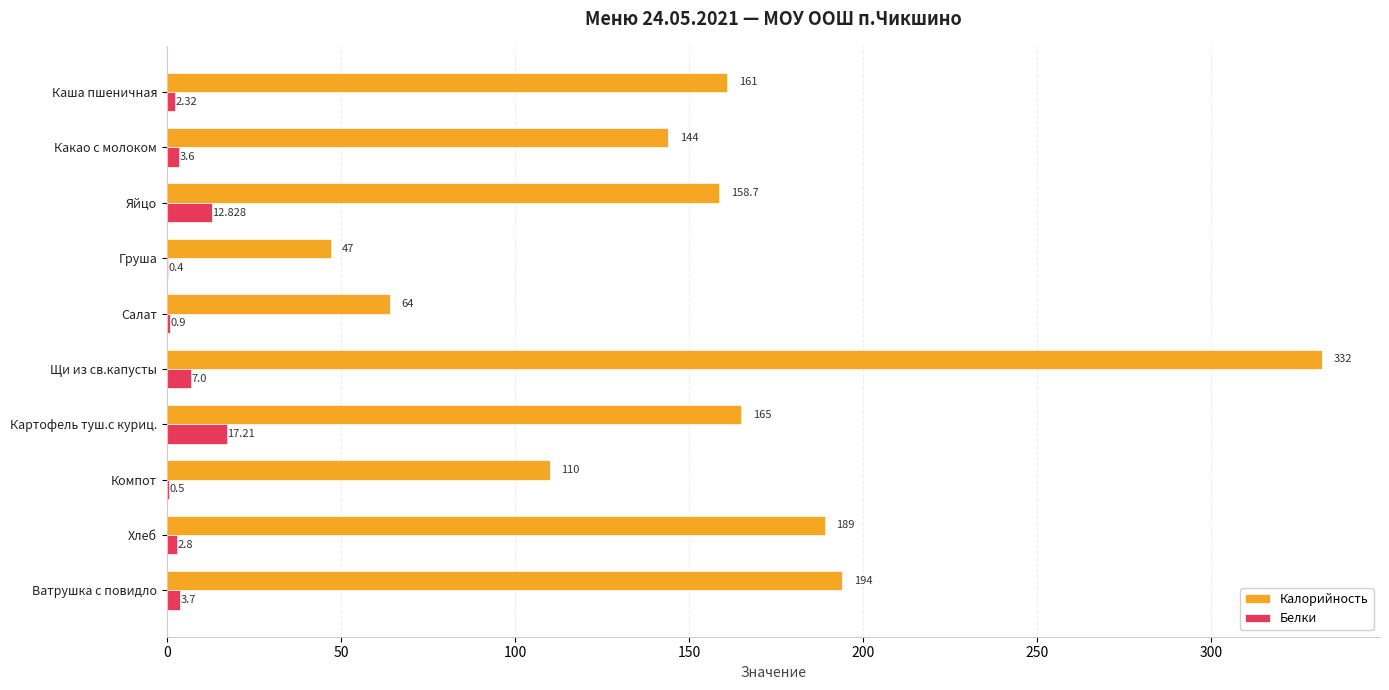

Which category has the highest value in the Белки series?

Картофель туш.с куриц.